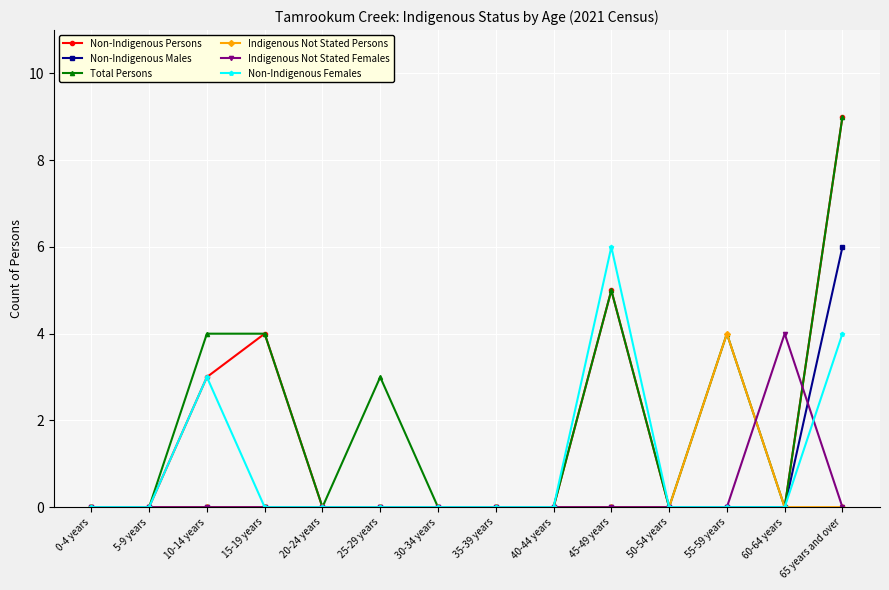

What is the difference between the highest and lowest values at 55-59 years?

4